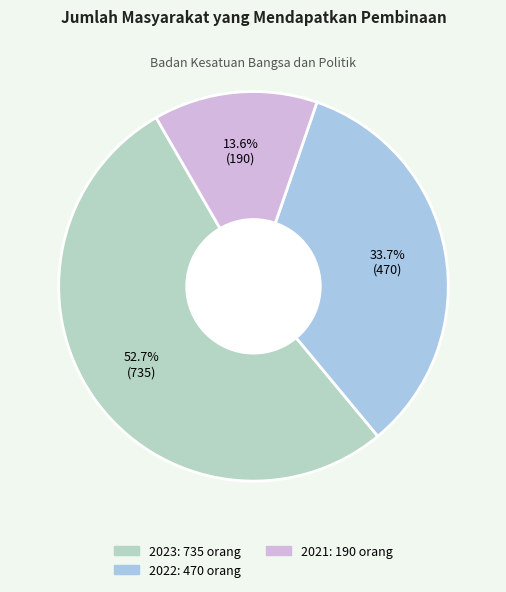

How many slices are in this pie chart?

3